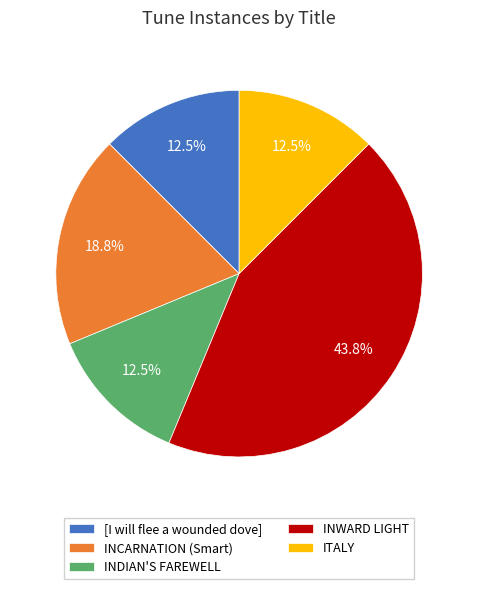

True or false: INDIAN'S FAREWELL accounts for 23% of the total.

False